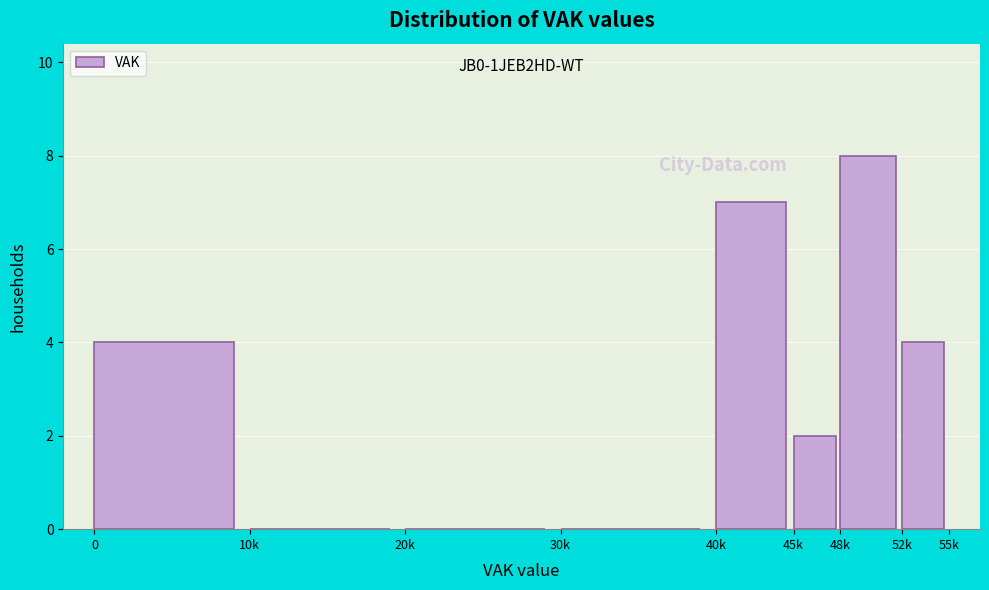

Reading left to right, what are all the values shown in this chart?

0=4	10k=0	20k=0	30k=0	40k=7	45k=2	48k=8	52k=4